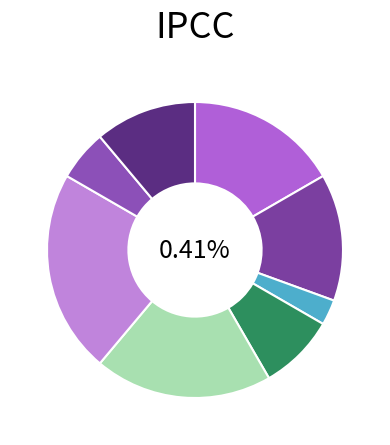

Does any single category account for the majority?

No